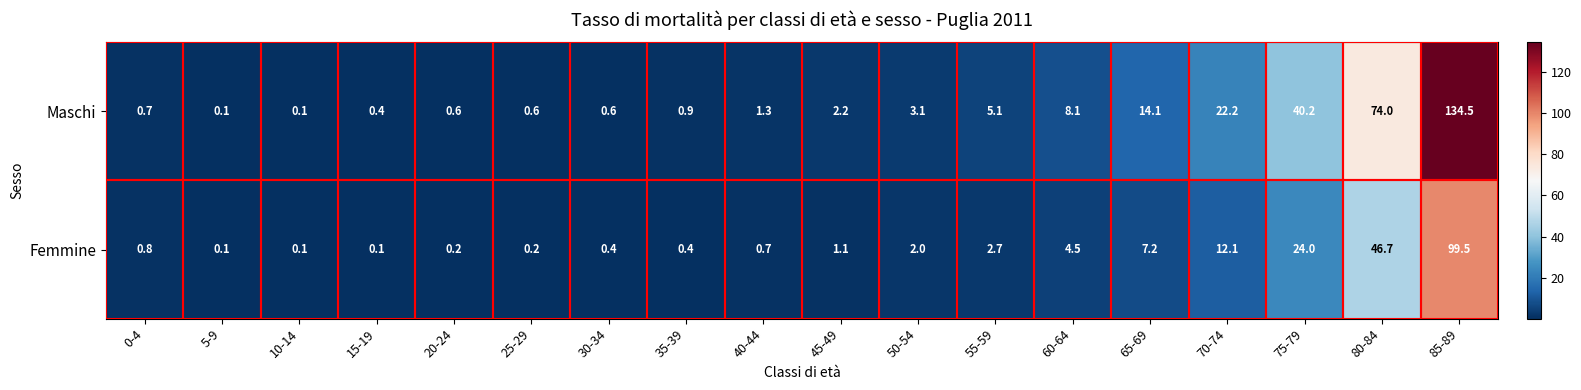

What is the highest value of the Femmine series?

99.5